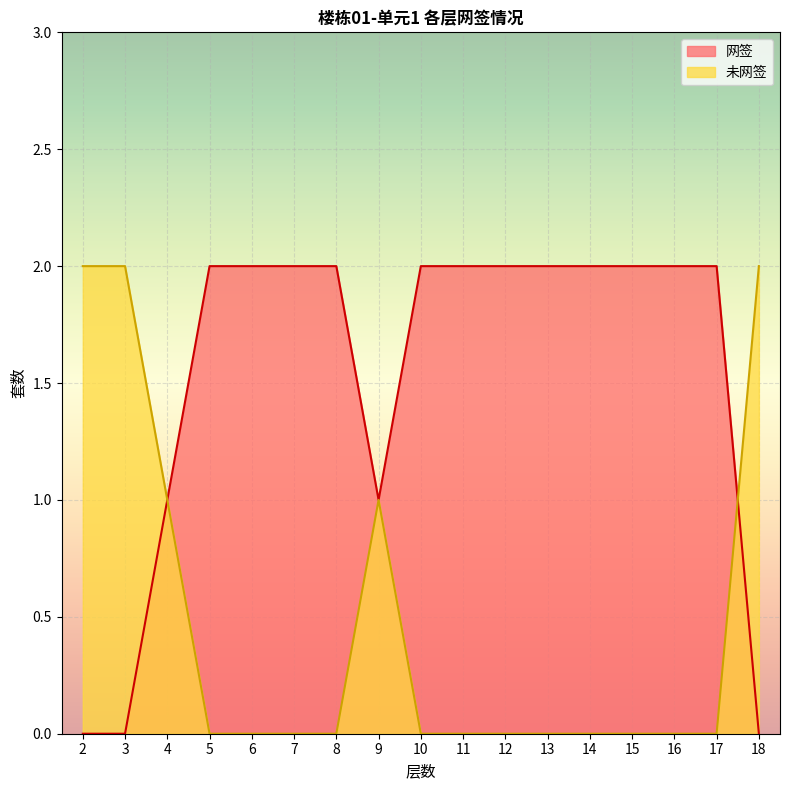

What is the total value across all series at 3?

2